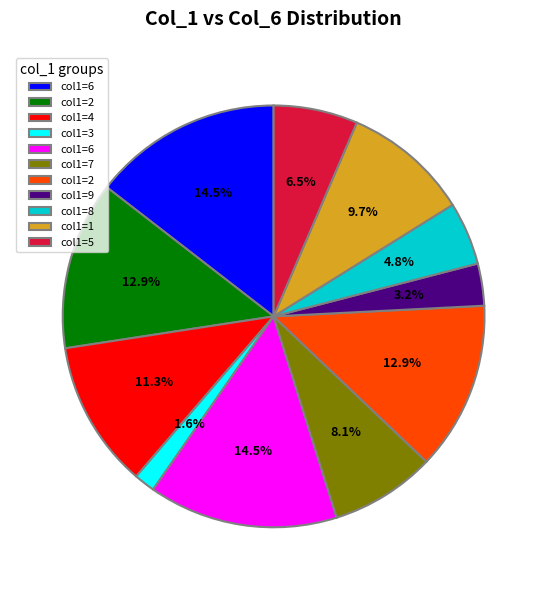

Does any single category account for the majority?

No